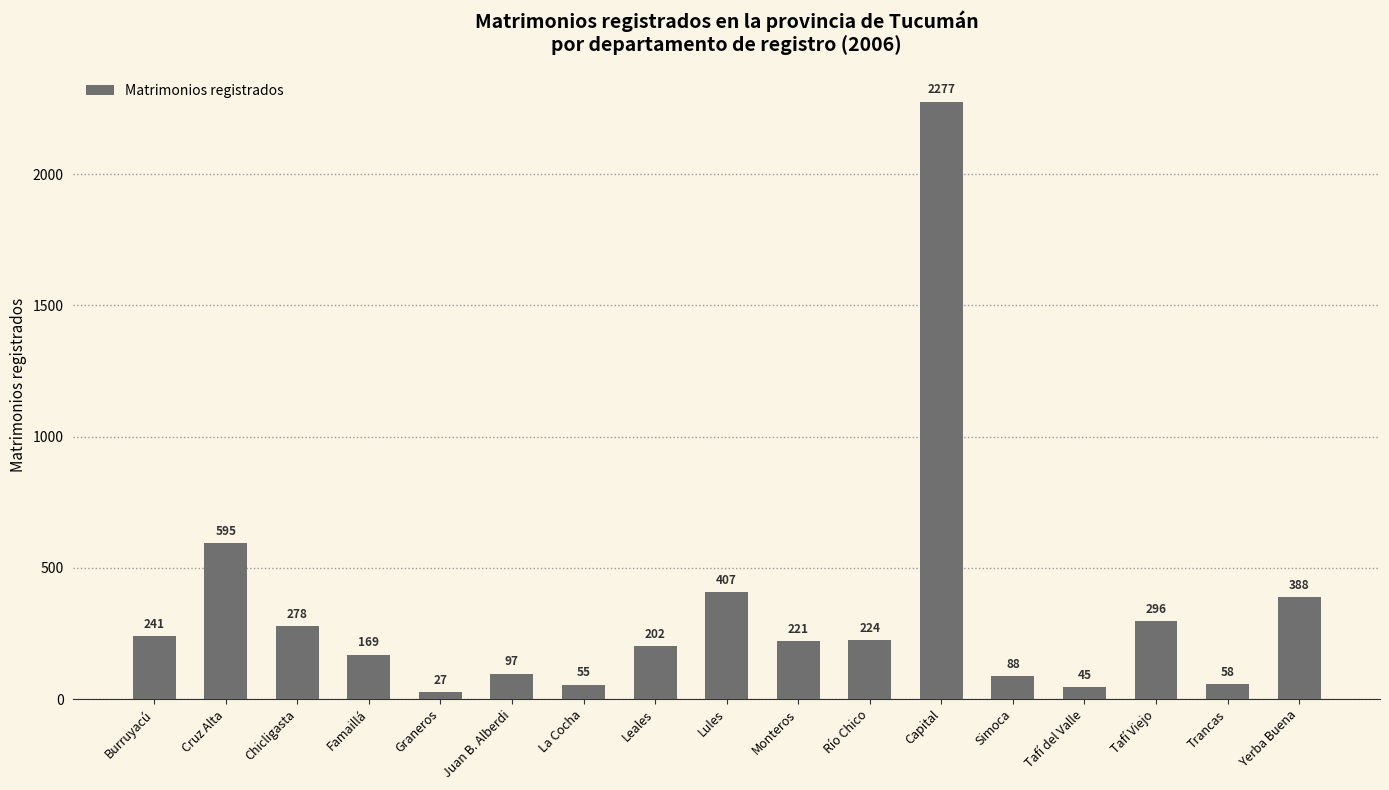

Reading left to right, what are all the values shown in this chart?

Burruyacú=241	Cruz Alta=595	Chicligasta=278	Famaillá=169	Graneros=27	Juan B. Alberdi=97	La Cocha=55	Leales=202	Lules=407	Monteros=221	Río Chico=224	Capital=2277	Simoca=88	Tafí del Valle=45	Tafí Viejo=296	Trancas=58	Yerba Buena=388